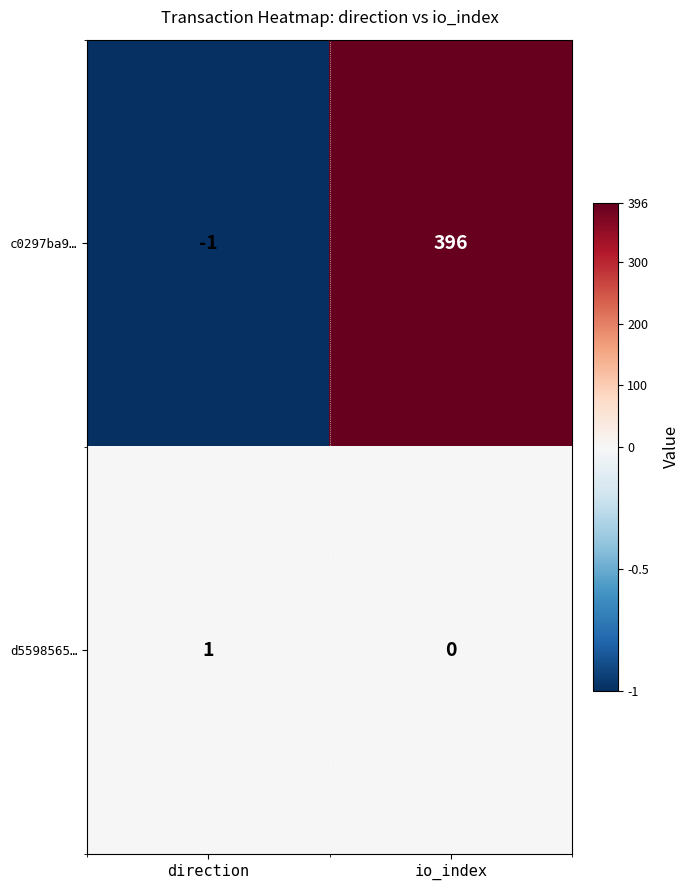

How many categories are shown in the chart?

2